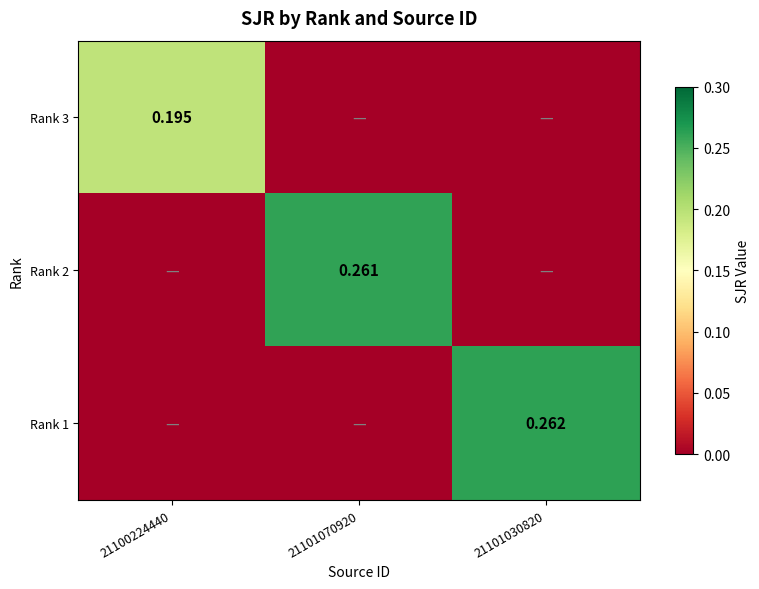

What is the total value across all series at 21100224440?

0.2